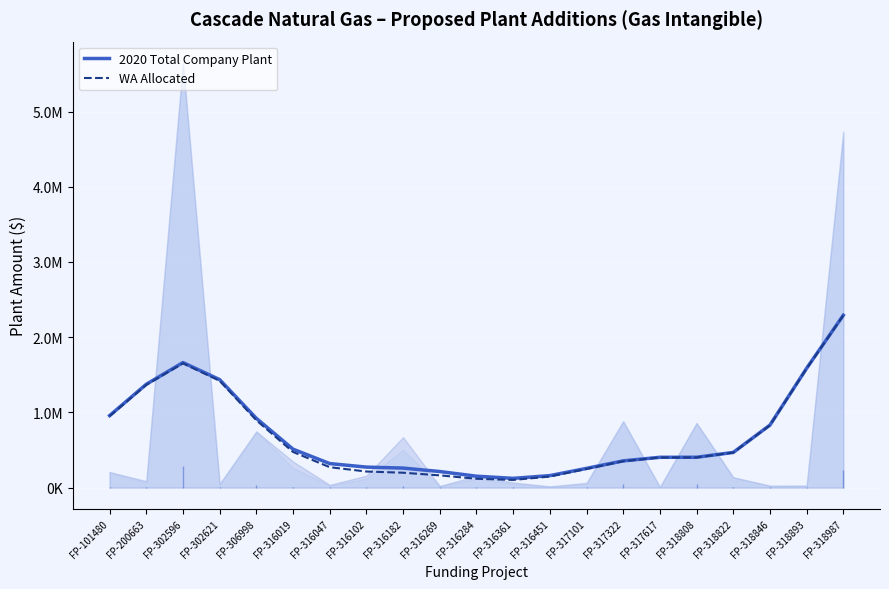

Is it true that WA Allocated equals 247198.9 at FP-317101?

True